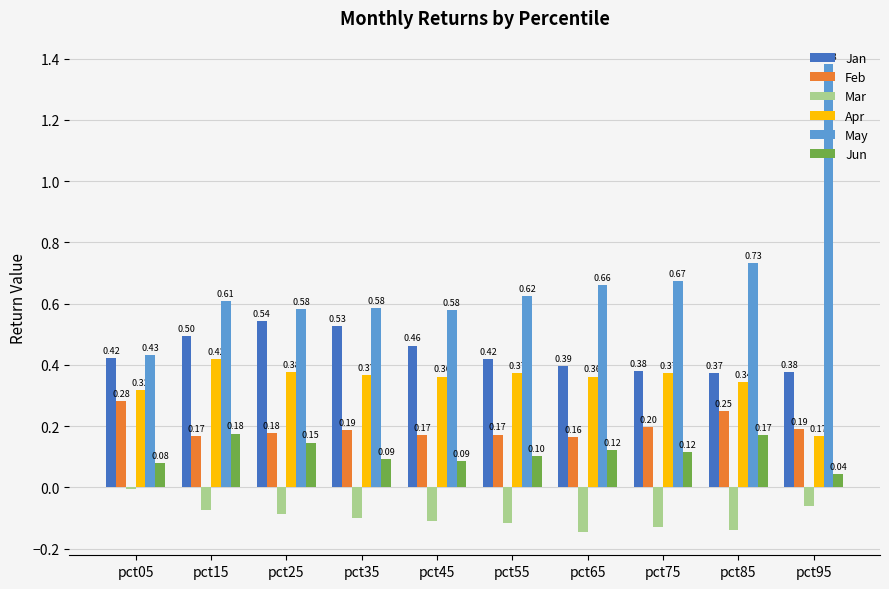

Are the bars grouped side by side (vs. stacked)?

Yes